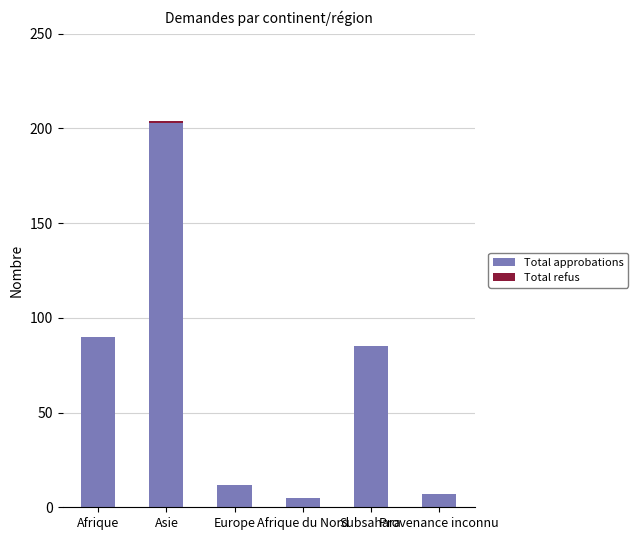

Is it true that Total approbations equals 7 at Provenance inconnu?

True